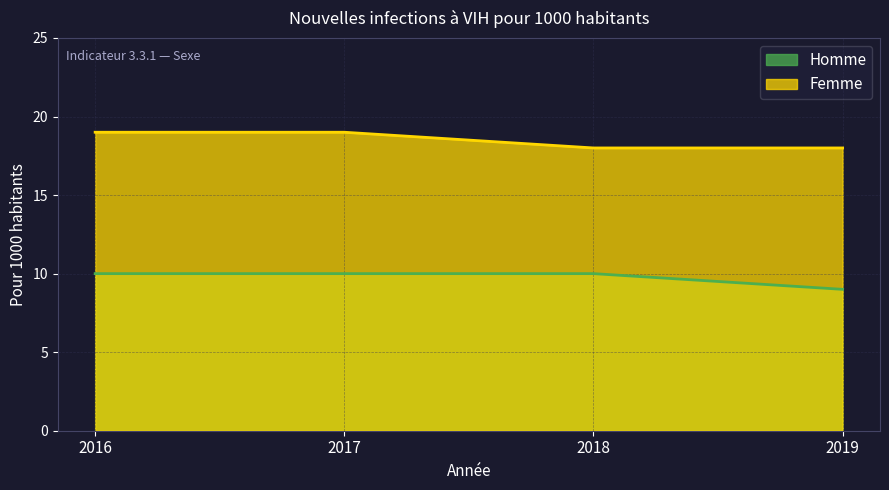

True or false: Femme and Homme cross at least once.

False